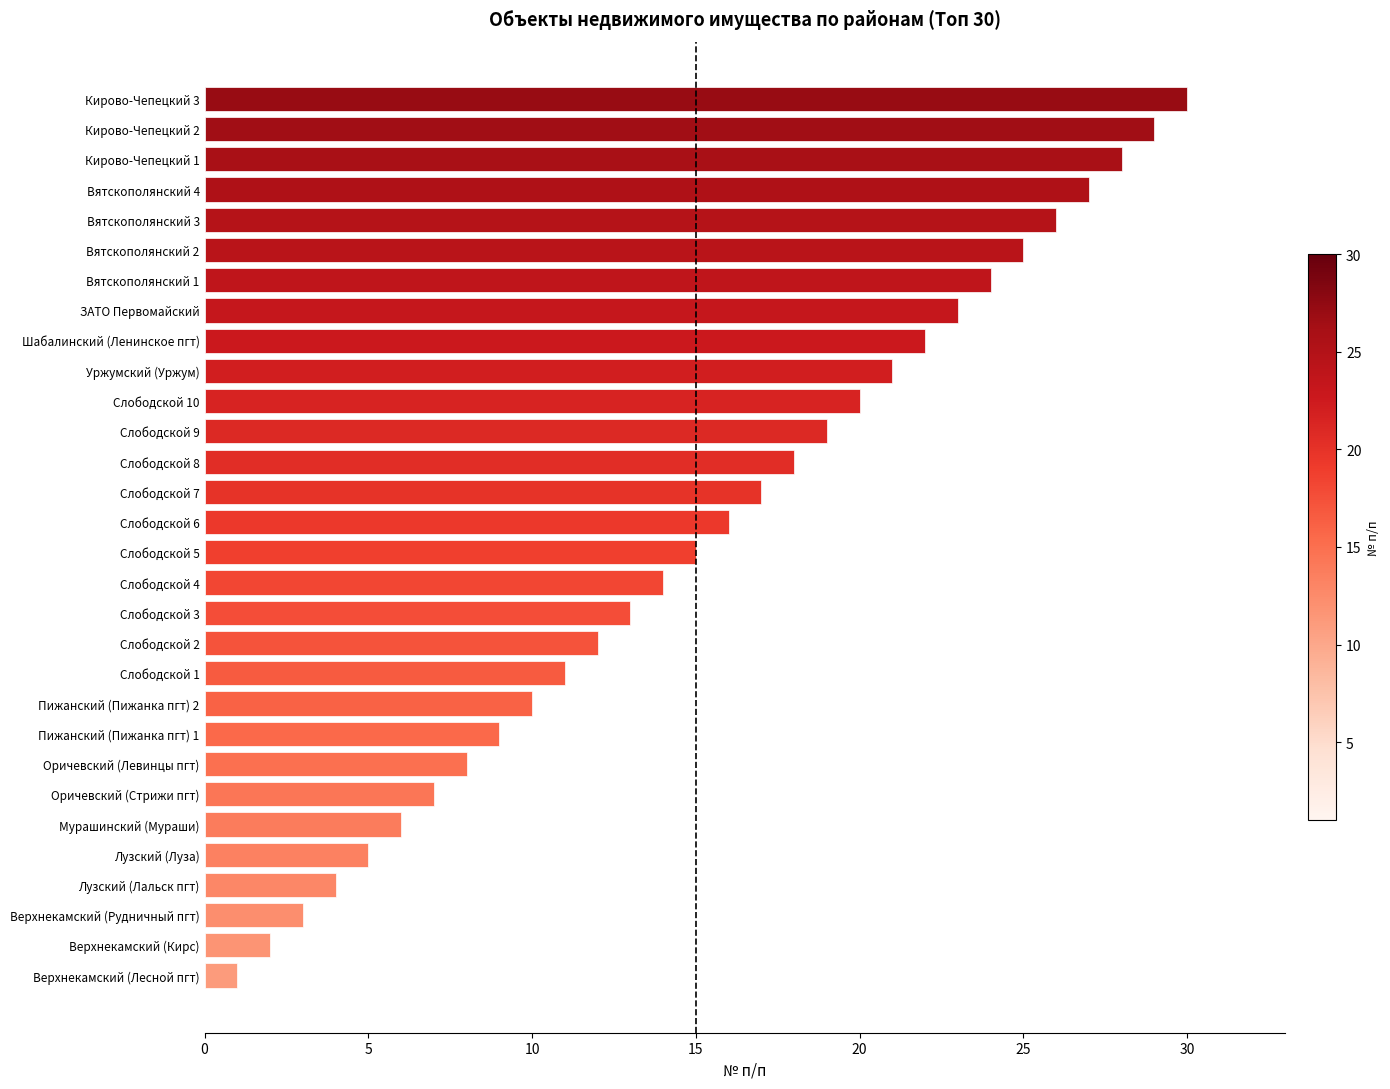

Is it true that the value at Слободской 9 is 8?

False